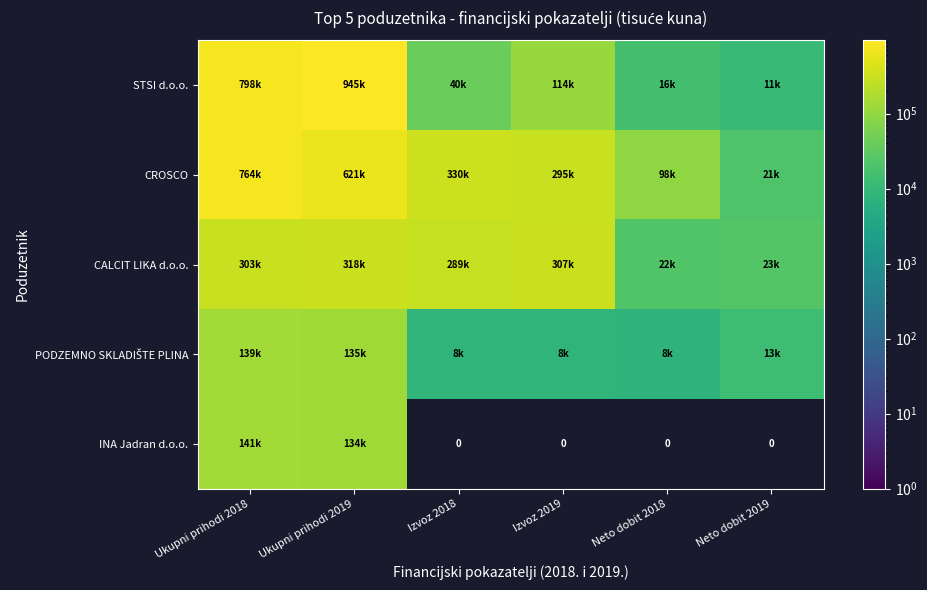

What is the approximate value of PODZEMNO SKLADIŠTE PLINA at Neto dobit 2019?

13021.6